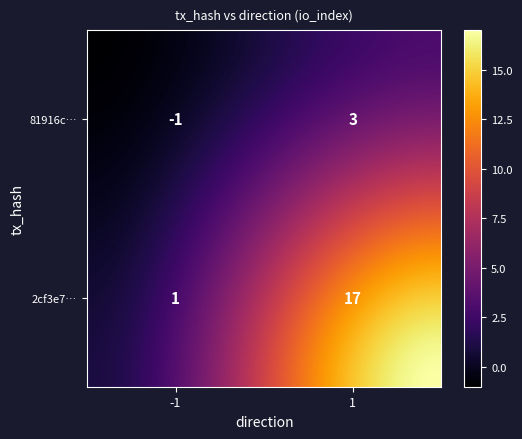

At which label does 81916c285ef3a83c8bb570cea9312911cd8b59f reach its peak?

1